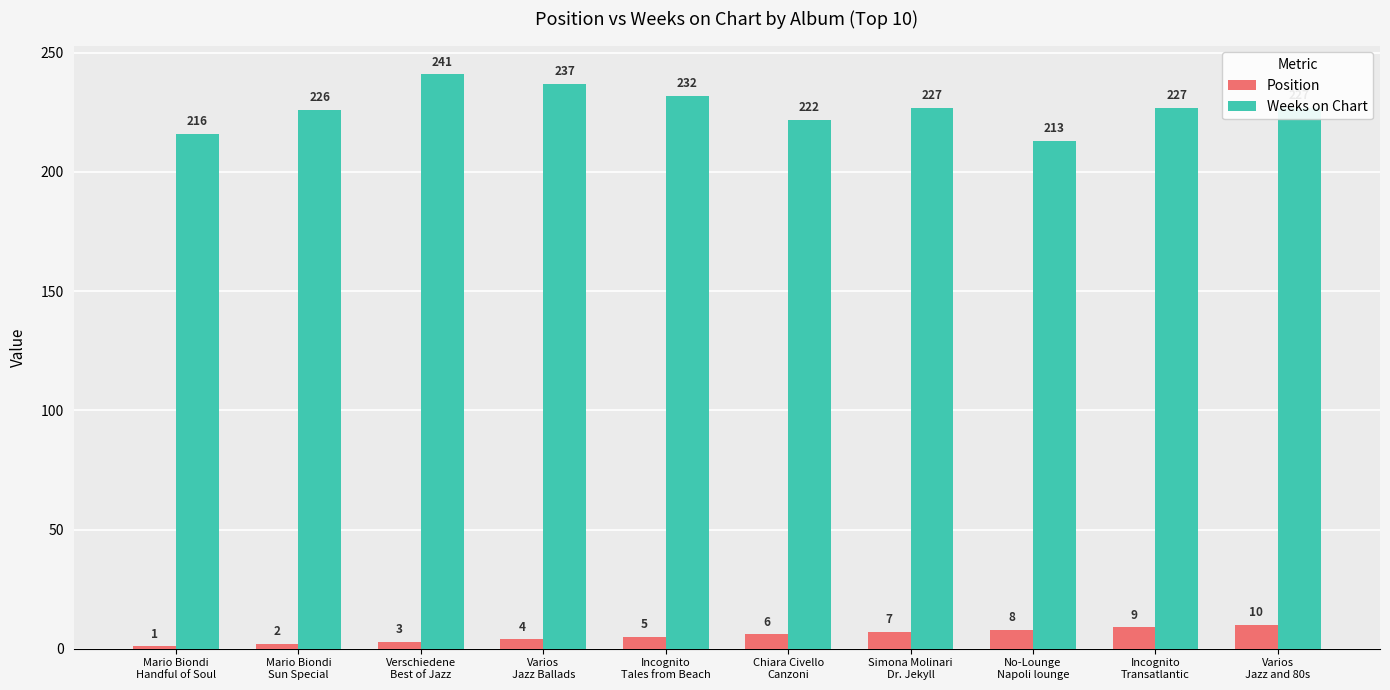

Which category has the lowest value in the Weeks on Chart series?

No-Lounge
Napoli lounge